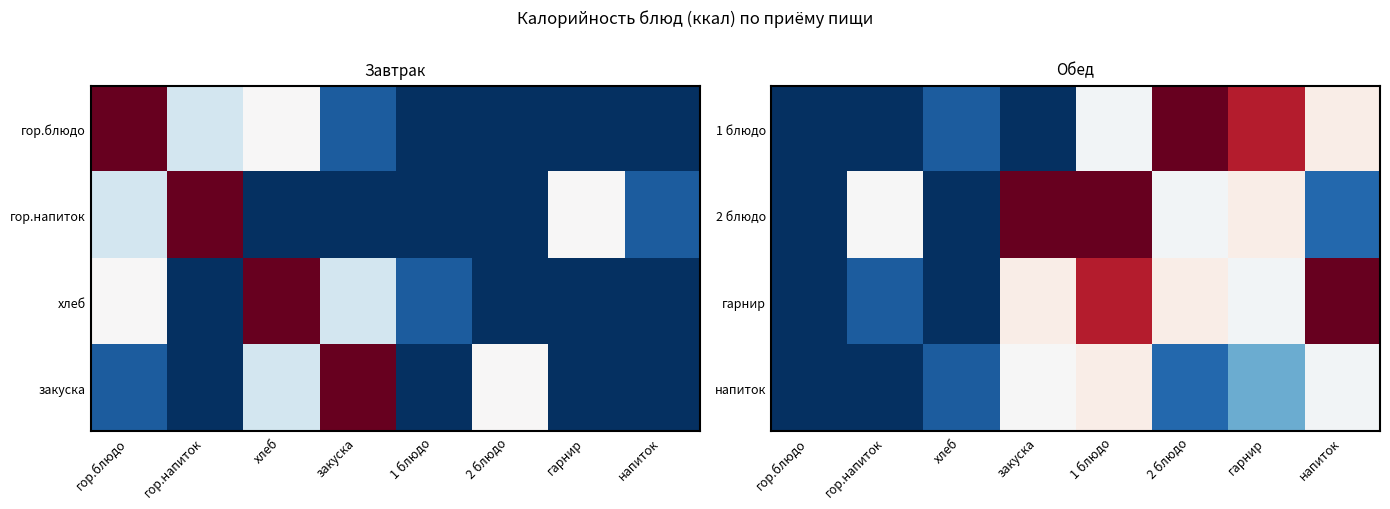

What is the difference between the highest and lowest values at гор.напиток?

78.6